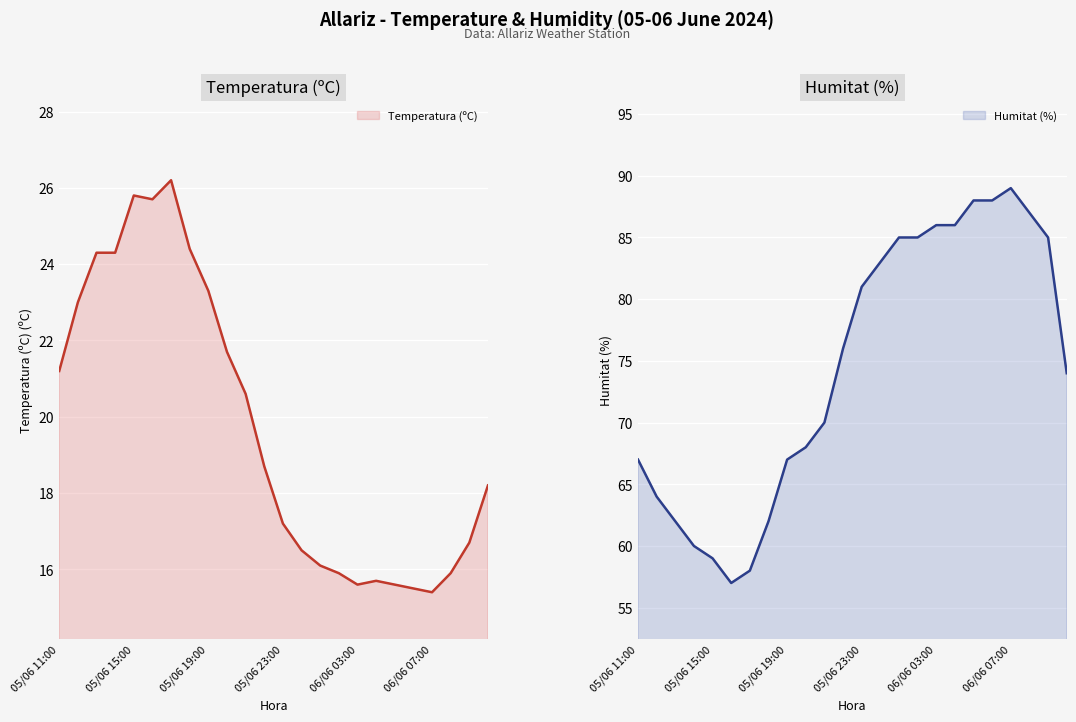

Rank the series by their average value, from lowest to highest.

Temperatura (ºC), Humitat (%)